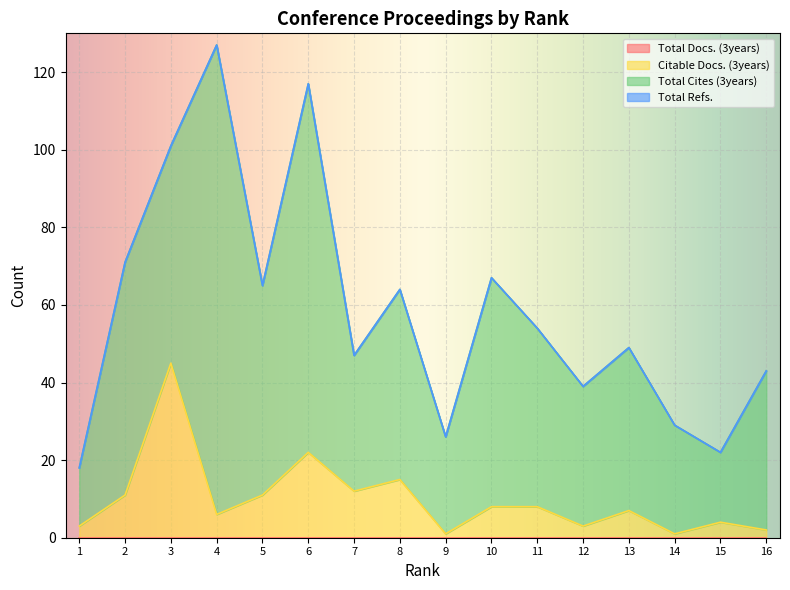

What is the value of the Total Cites (3years) point at the 9th from the left?

25